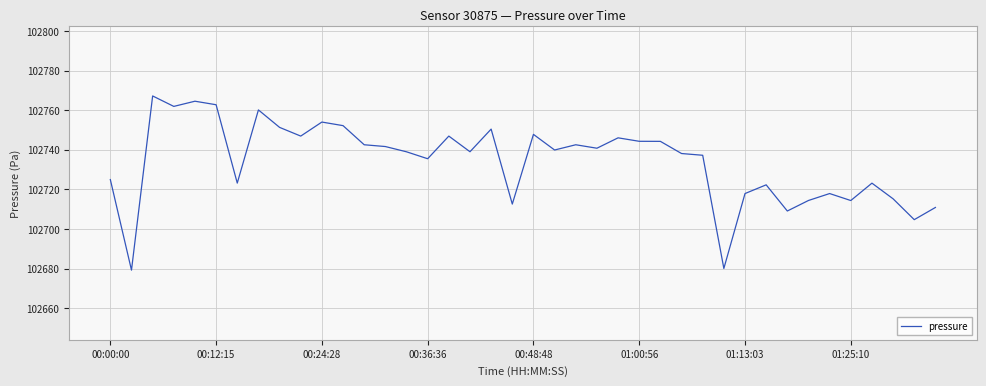

What is the difference between the maximum and minimum values?

88.0